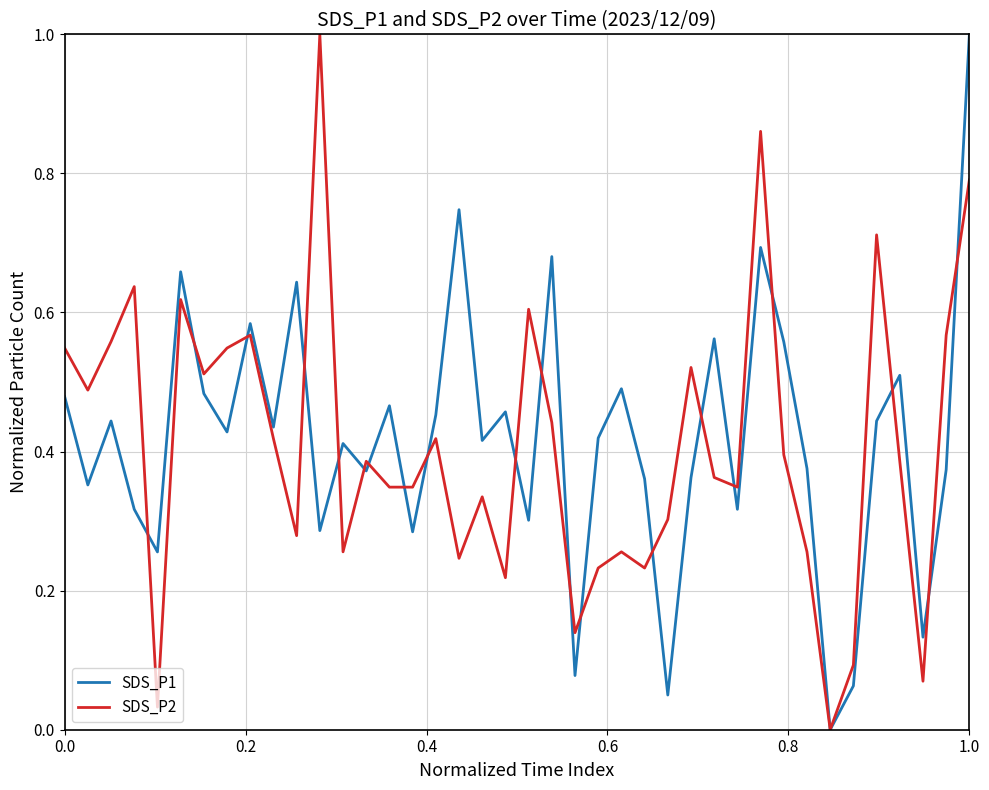

What is the highest value of the SDS_P2 series?

1.0